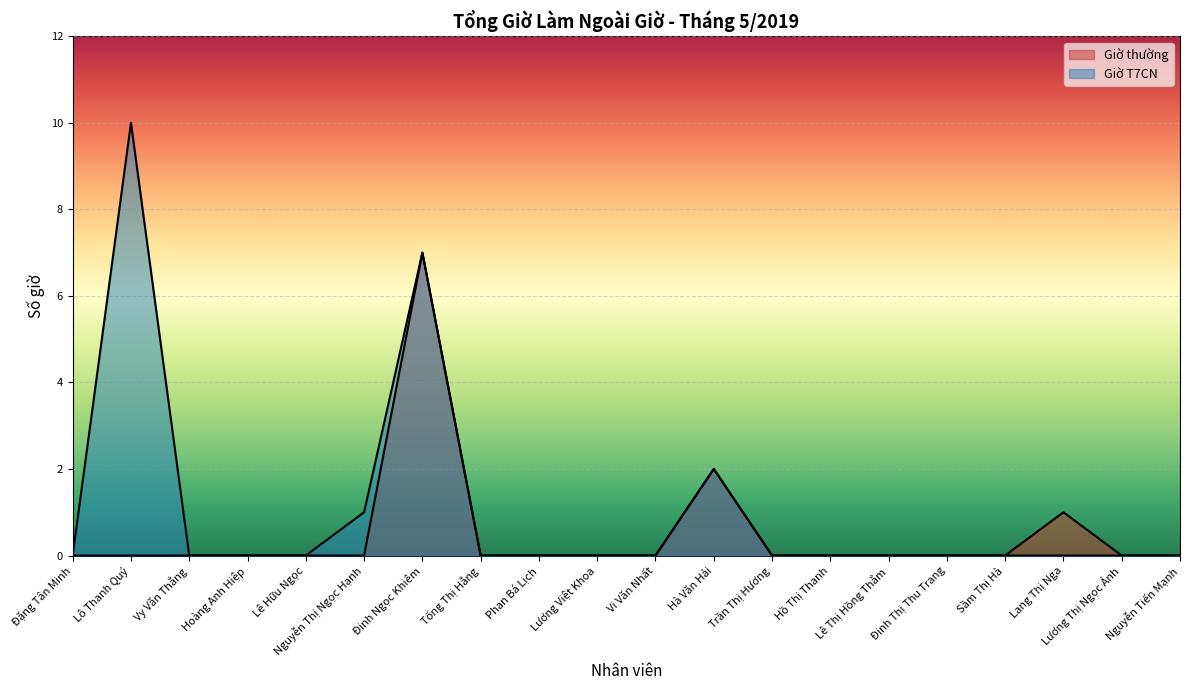

The Giờ T7CN series shows 0 at Lê Thị Hồng Thắm. True or false?

True